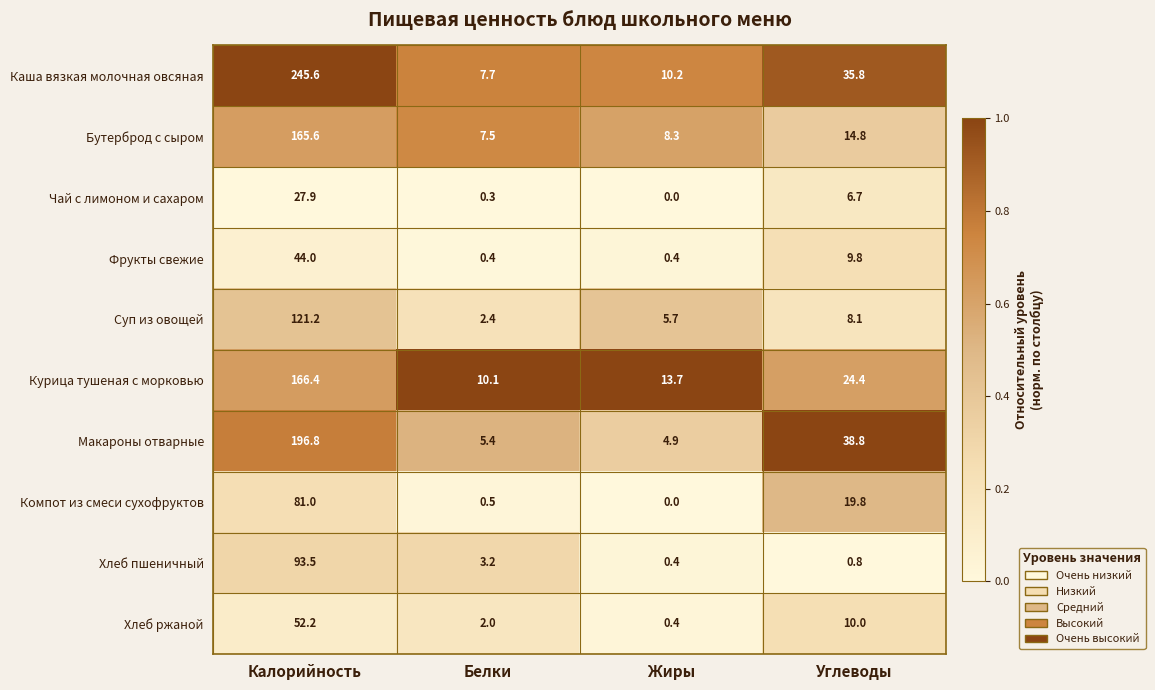

What is the sum of all Каша вязкая молочная овсяная values?

299.3